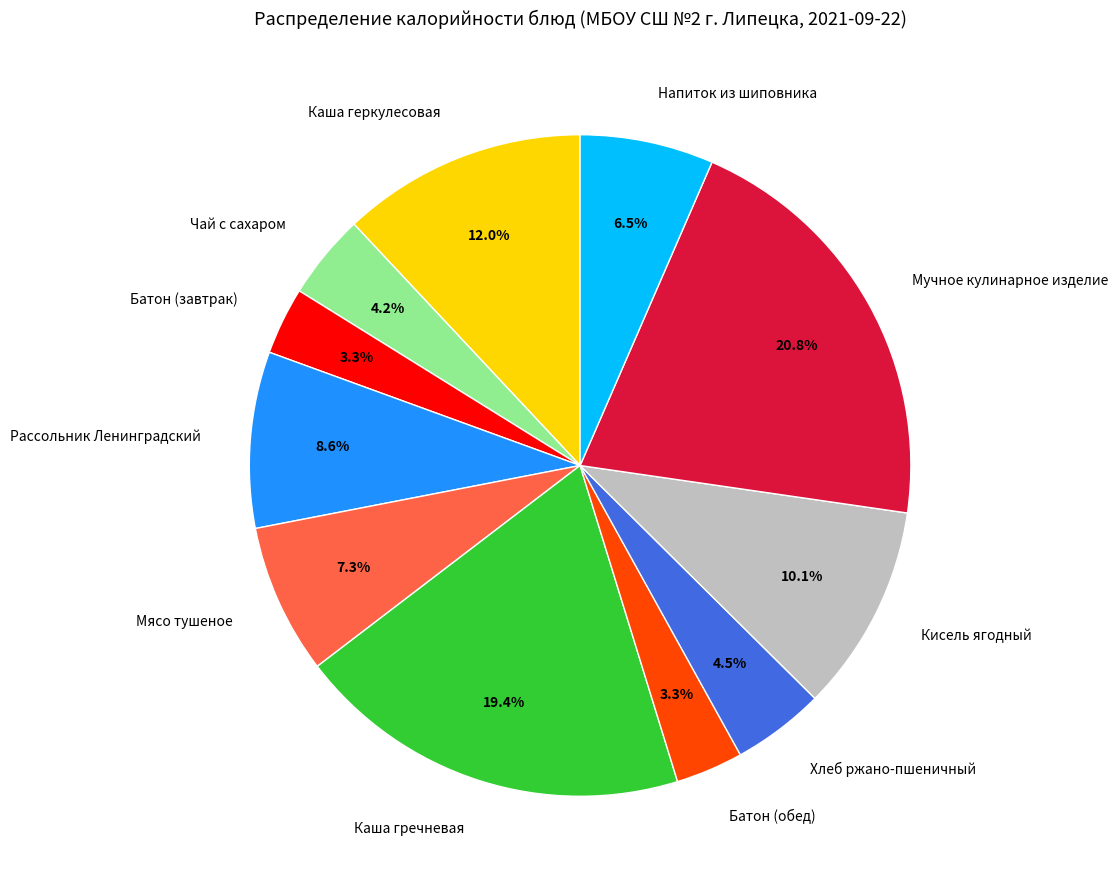

To the nearest percent, what portion does Каша геркулесовая represent?

12%